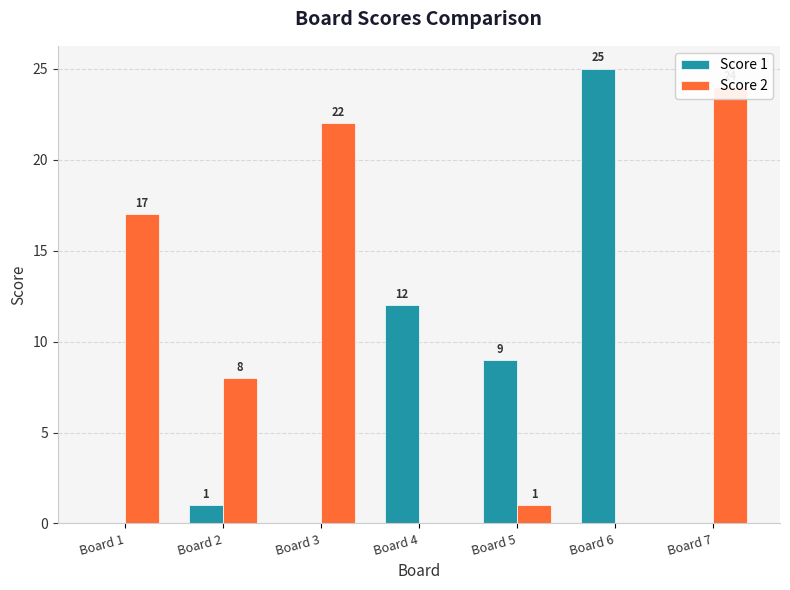

What is the value of the Score 2 bar at the 3rd from the left?

22